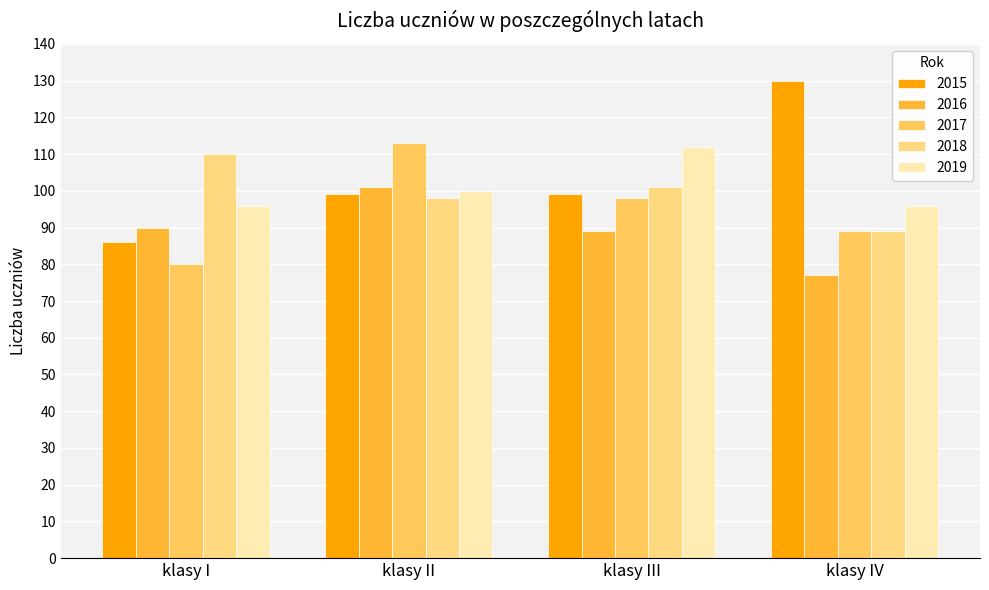

What is the approximate value of 2016 at klasy I?

90